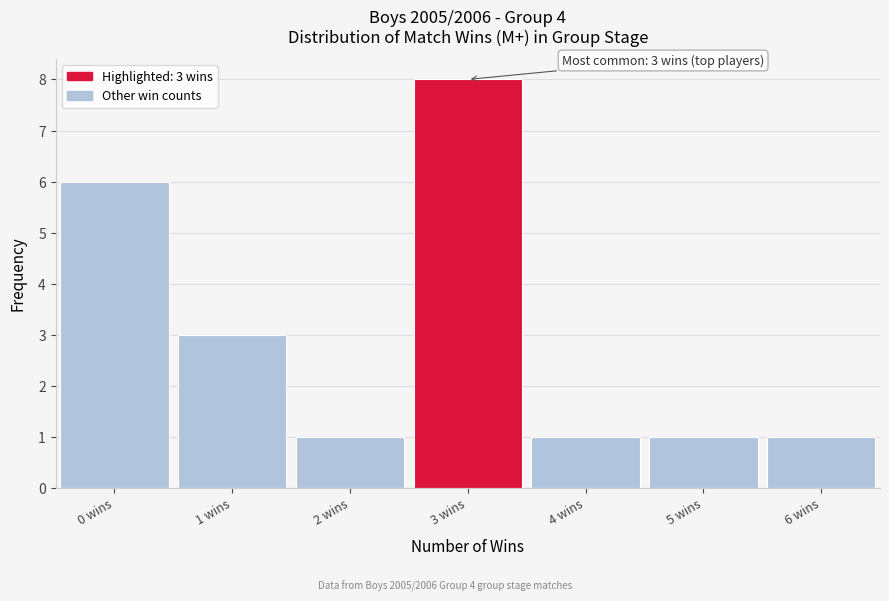

Over which range of the x-axis is the bar tallest?

2.5 to 3.5